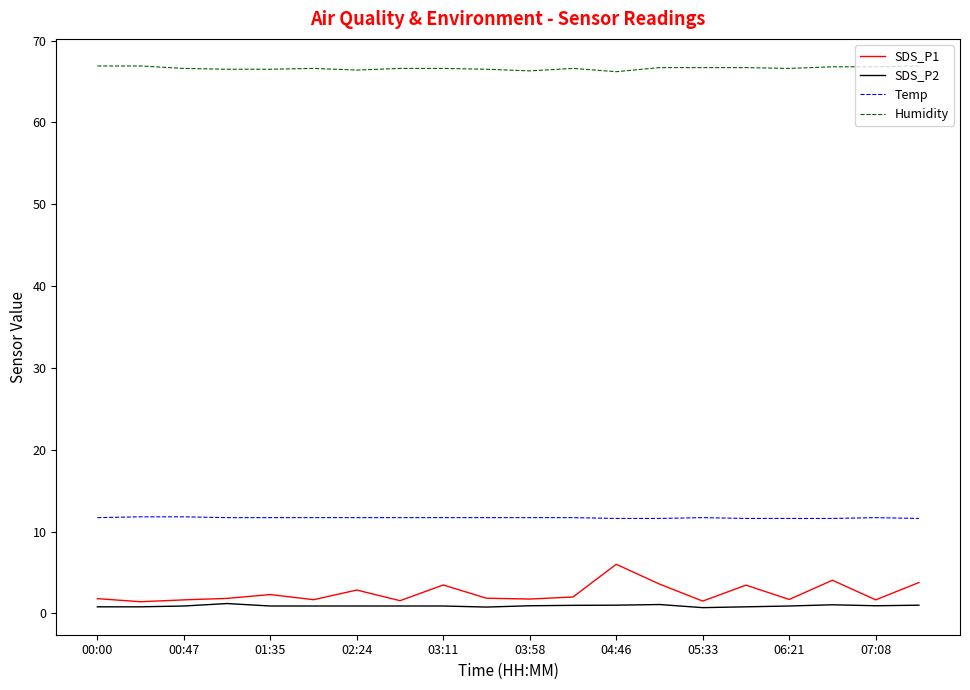

What is the highest value of the Humidity series?

66.9